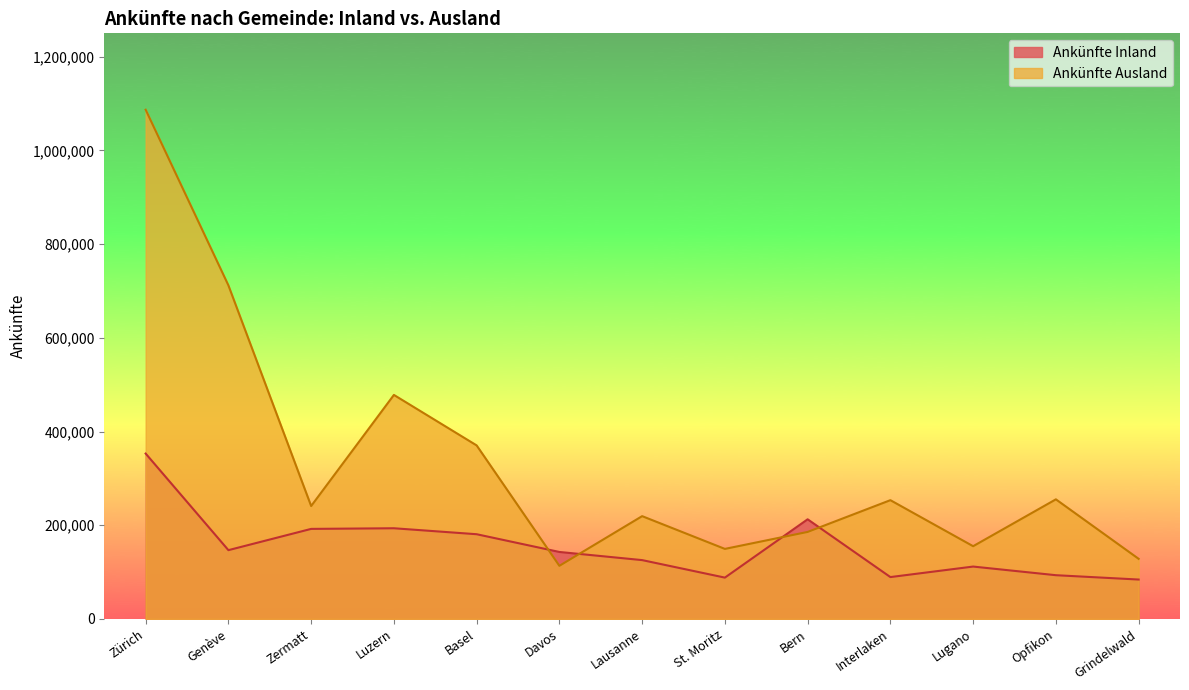

What is the average value of the Ankünfte Inland series?

154904